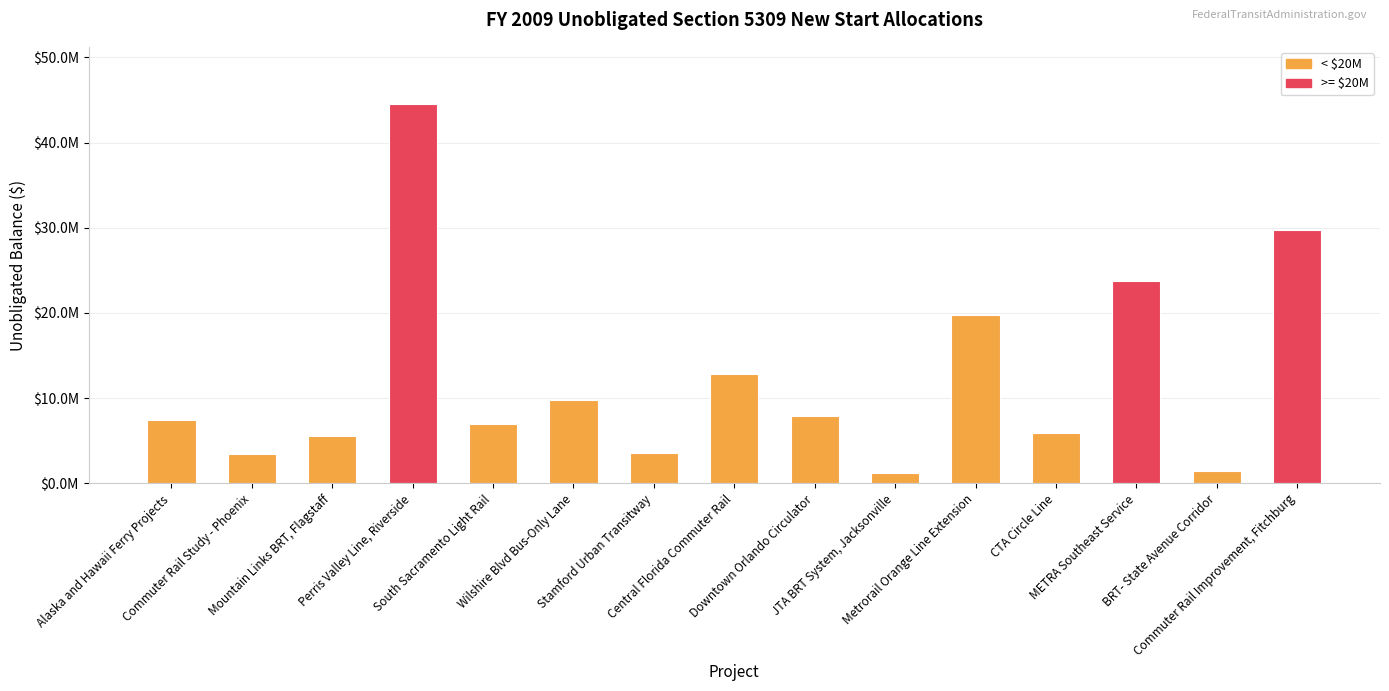

Reading left to right, transcribe all the data shown in this chart.

Alaska and Hawaii Ferry Projects=7422397	Commuter Rail Study - Phoenix=3465000	Mountain Links BRT, Flagstaff=5558058	Perris Valley Line, Riverside=44550000	South Sacramento Light Rail=6930000	Wilshire Blvd Bus-Only Lane=9758526	Stamford Urban Transitway=3613500	Central Florida Commuter Rail=12870000	Downtown Orlando Circulator=7920000	JTA BRT System, Jacksonville=1267200	Metrorail Orange Line Extension=19800000	CTA Circle Line=5940000	METRA Southeast Service=23760000	BRT- State Avenue Corridor=1485000	Commuter Rail Improvement, Fitchburg=29700000